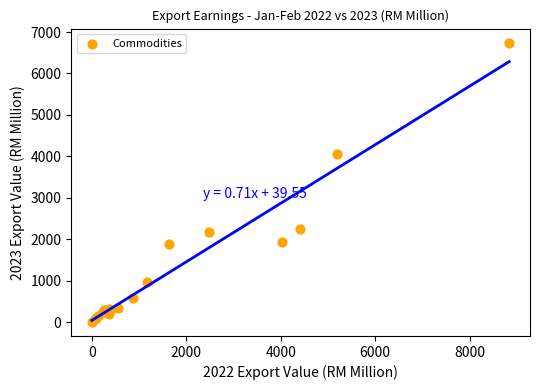

What Y value in the scatter plot is closest to 3372?

4048.4